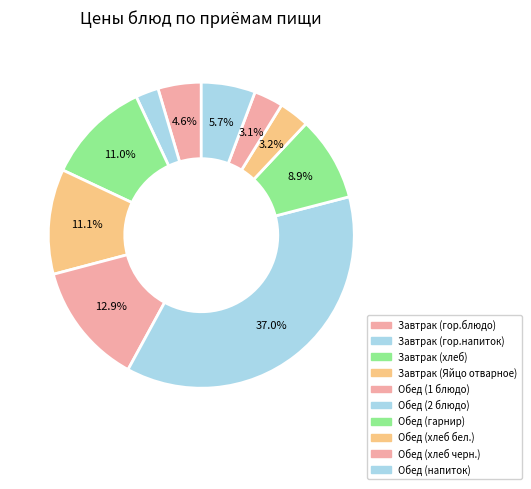

Which has a higher value, Завтрак (хлеб) or Обед (хлеб бел.)?

Завтрак (хлеб)